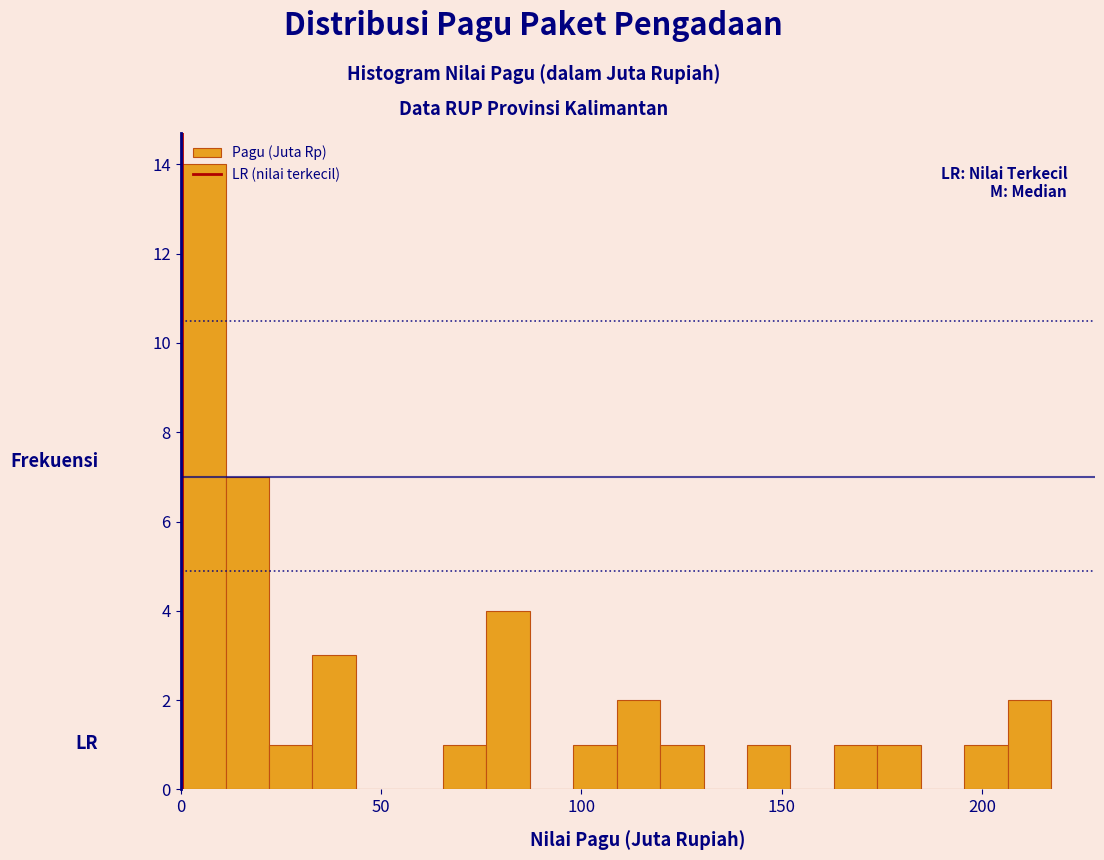

Around what value on the x-axis is the tallest bar? Give the approximate position of its centre, as read against the axis.

5